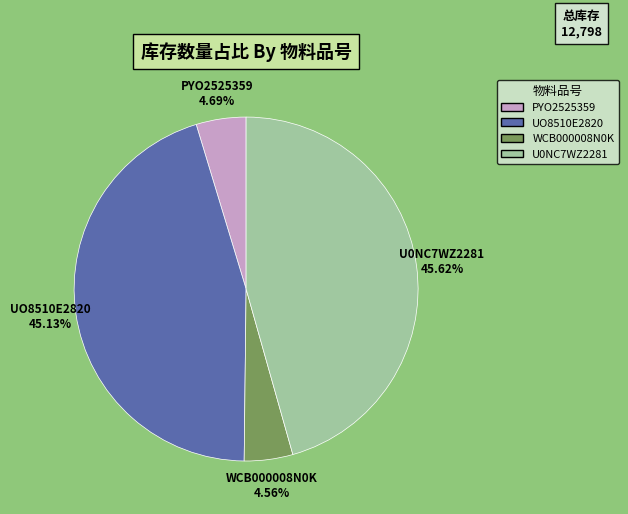

How many slices are in this pie chart?

4